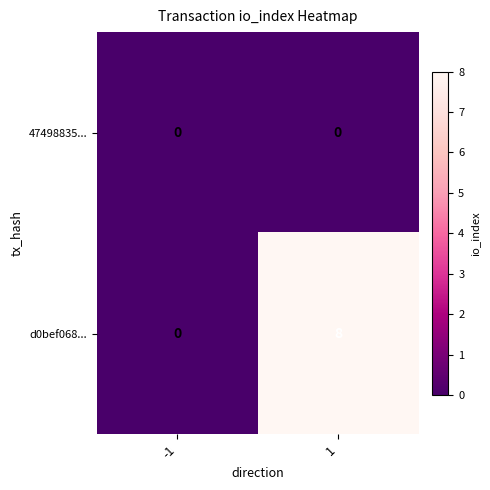

The 47498835... series shows 0 at -1. True or false?

True